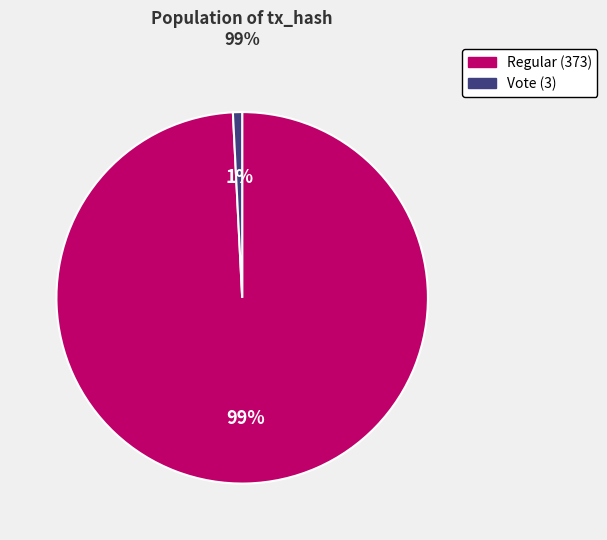

Rank the categories by value from highest to lowest.

Regular (373), Vote (3)